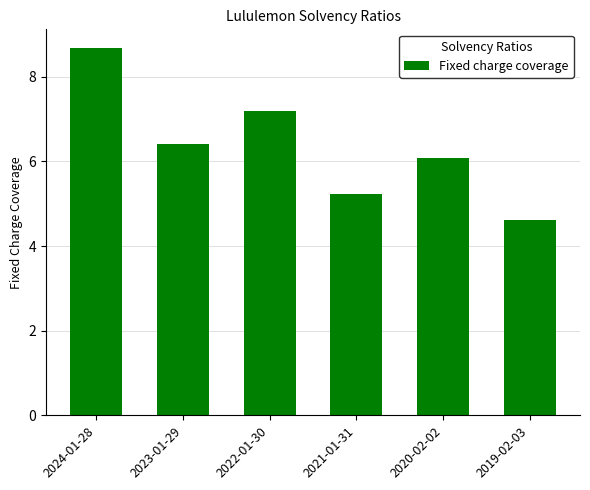

What is the label of the 3rd bar from the left?

2022-01-30